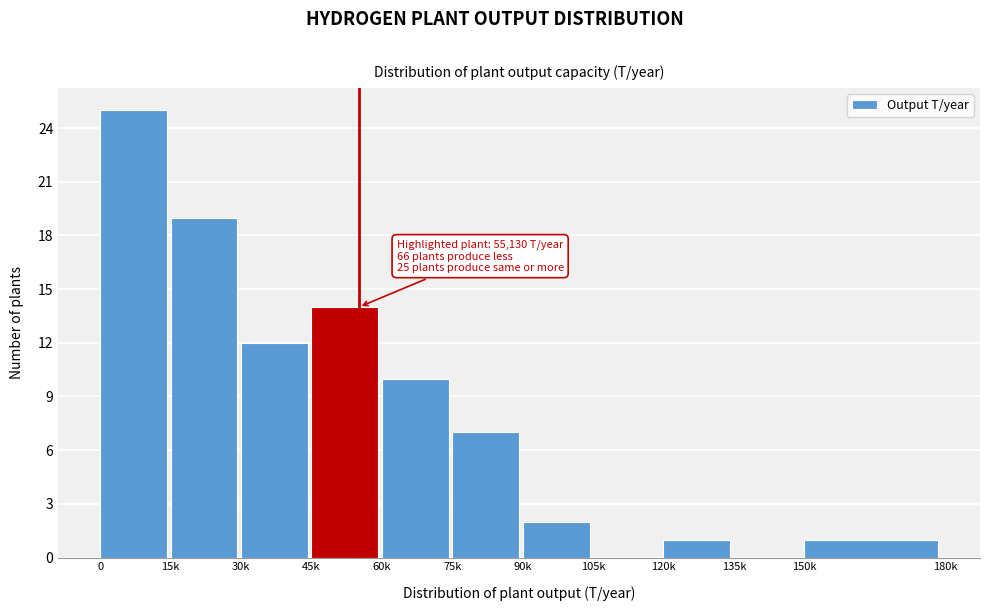

Reading right to left, extract all data points from this chart.

150k=1	135k=0	120k=1	105k=0	90k=2	75k=7	60k=10	45k=14	30k=12	15k=19	0=25